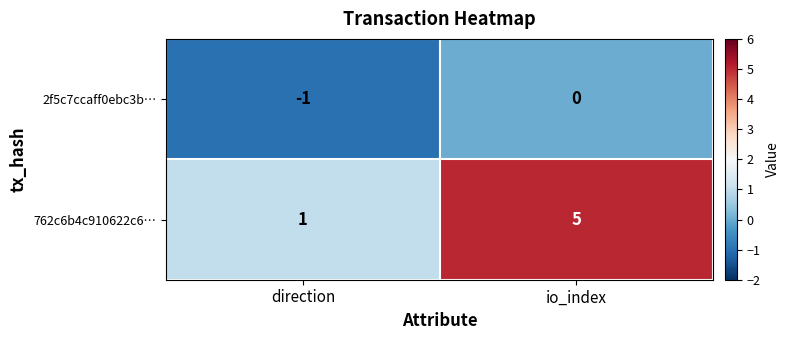

Which series changed the most between direction and io_index?

762c6b4c910622c6…